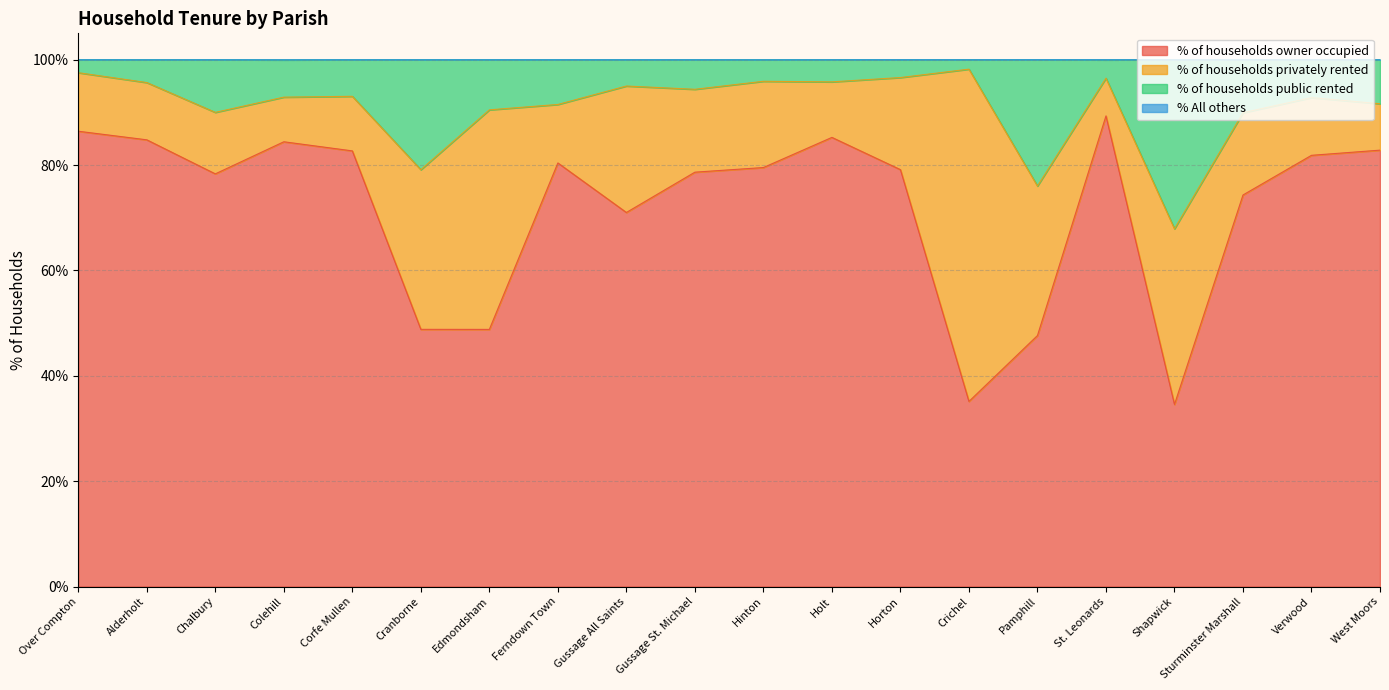

What is the minimum value for % of households owner occupied?

34.6